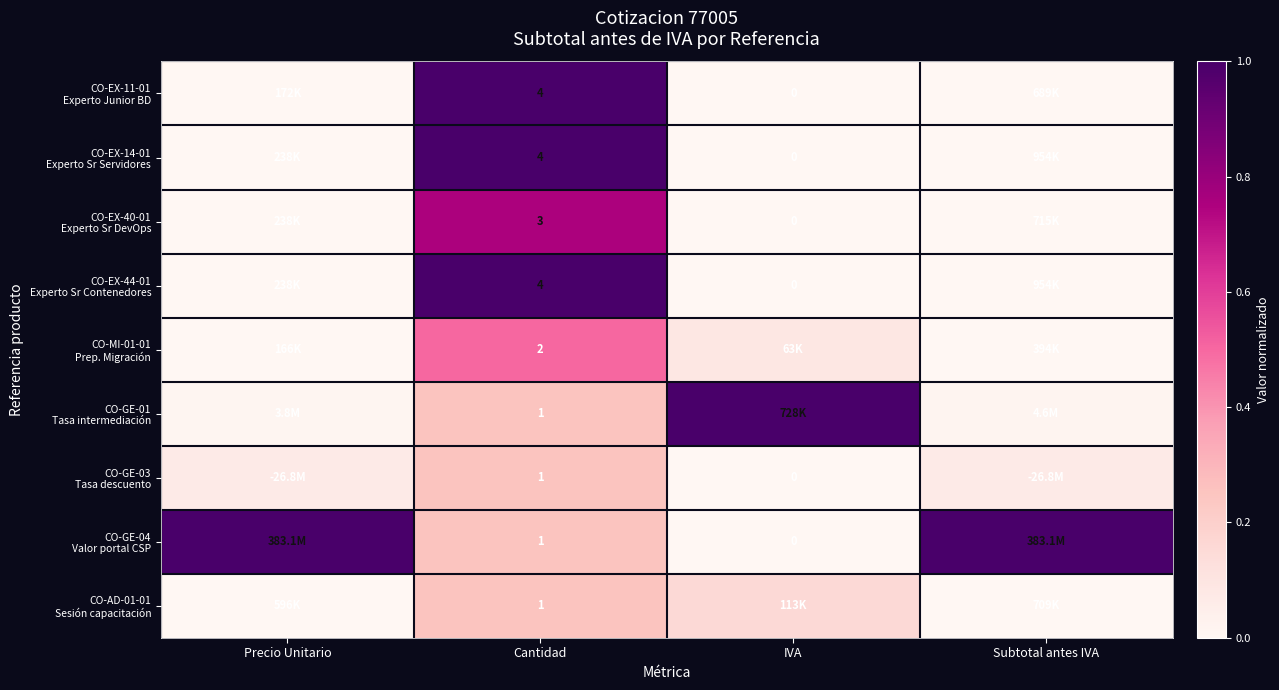

What is the approximate value of CO-GE-03 Tasa descuento at Precio Unitario?

0.1